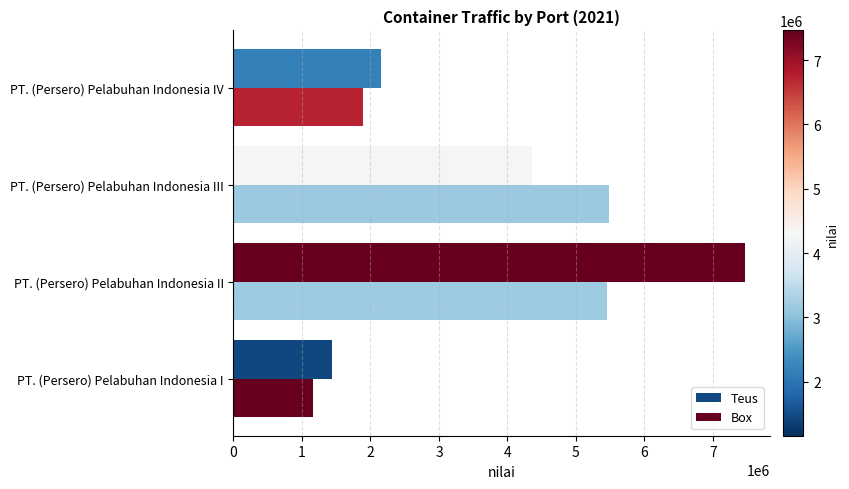

How many values in the Box series are below 5446604?

2